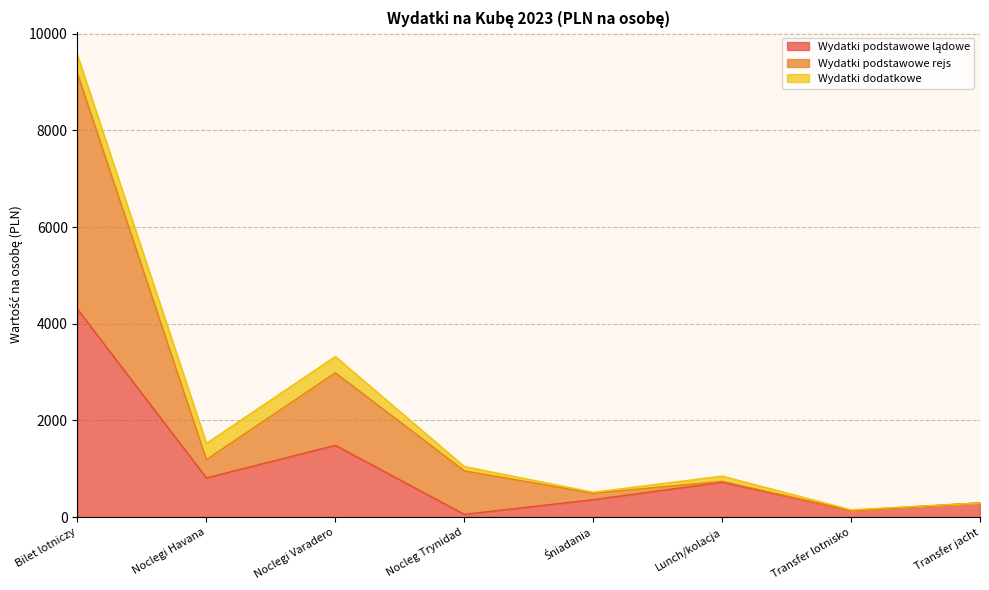

At which category is the sum across all series the highest?

Bilet lotniczy